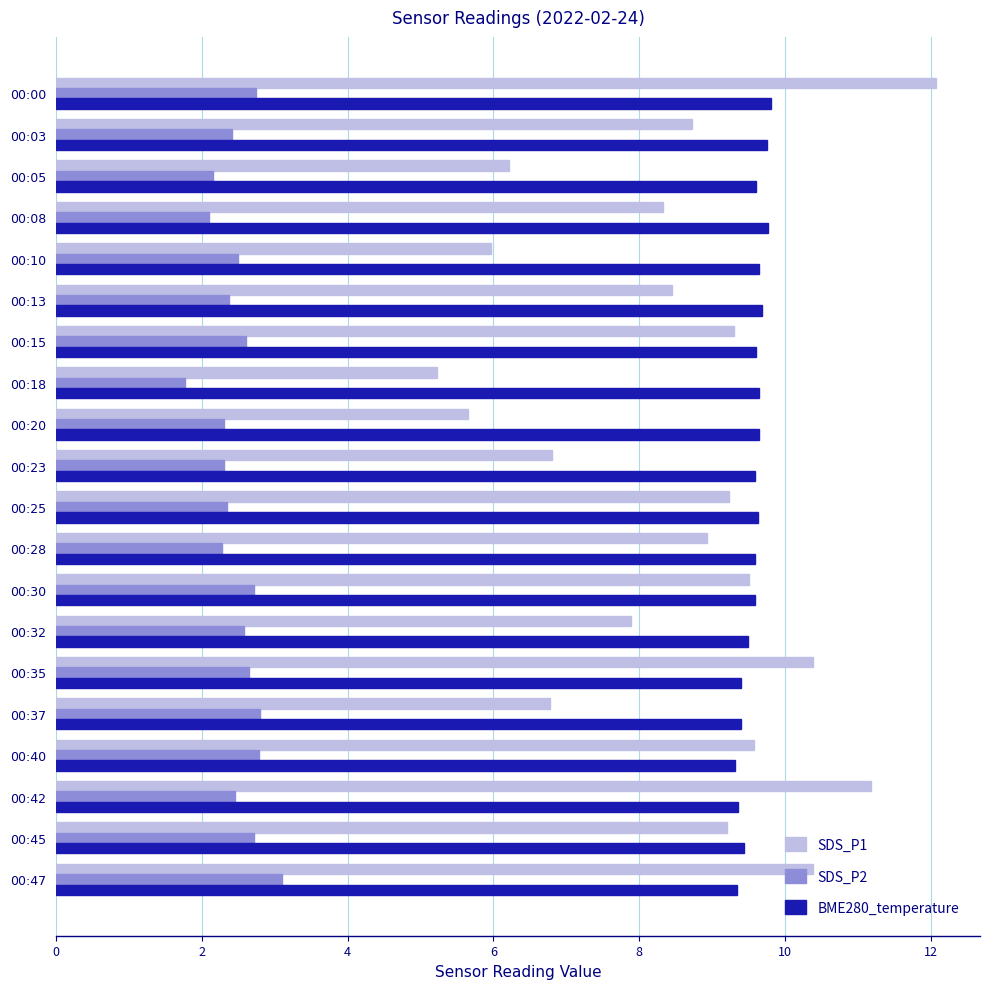

List the series in order of their overall mean, highest first.

BME280_temperature, SDS_P1, SDS_P2